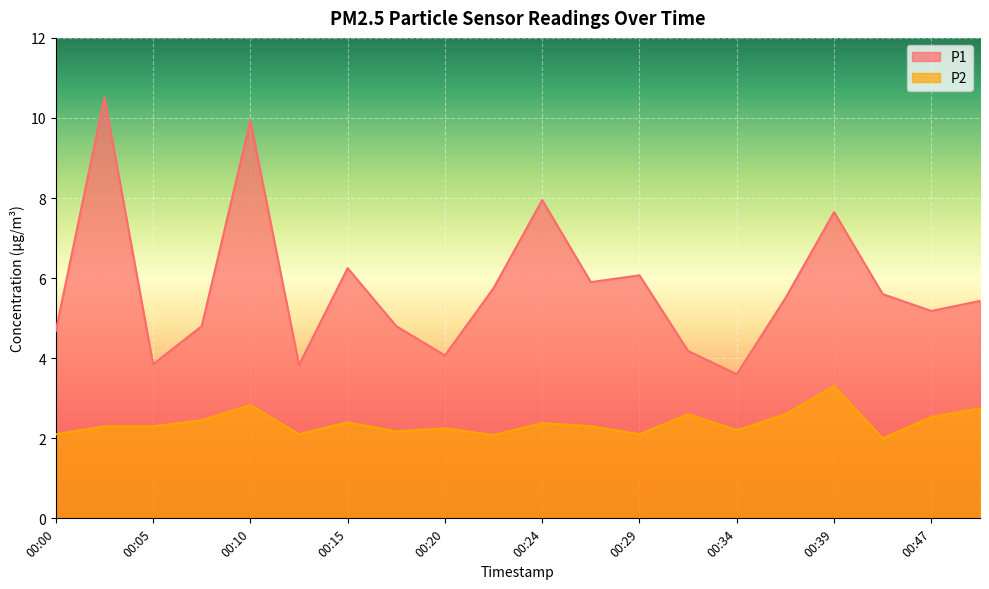

Between 00:00 and 00:15, which series saw the biggest shift?

P1